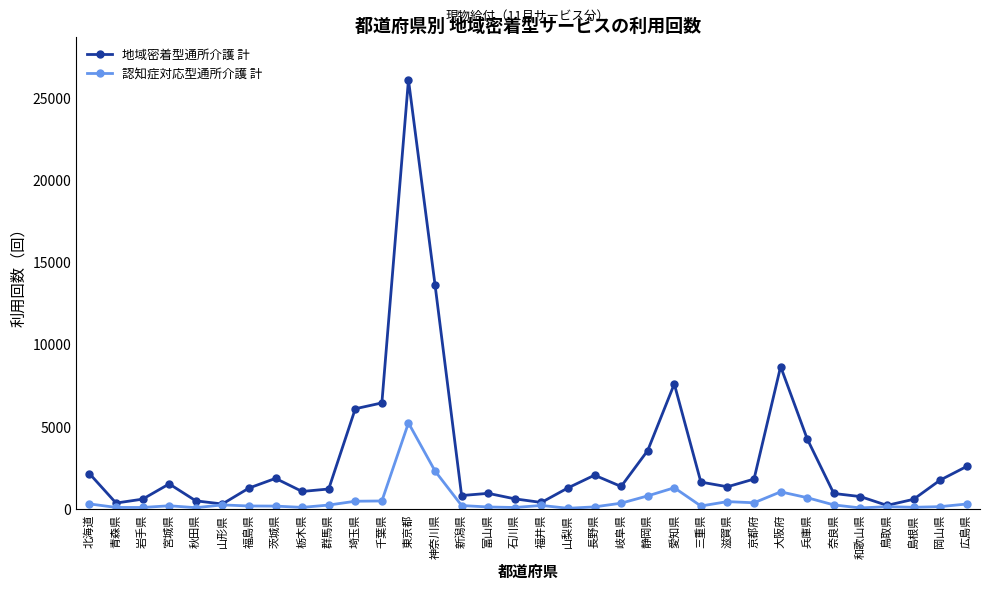

What is the difference between the 地域密着型通所介護 計 values at 山形県 and 北海道?

1847